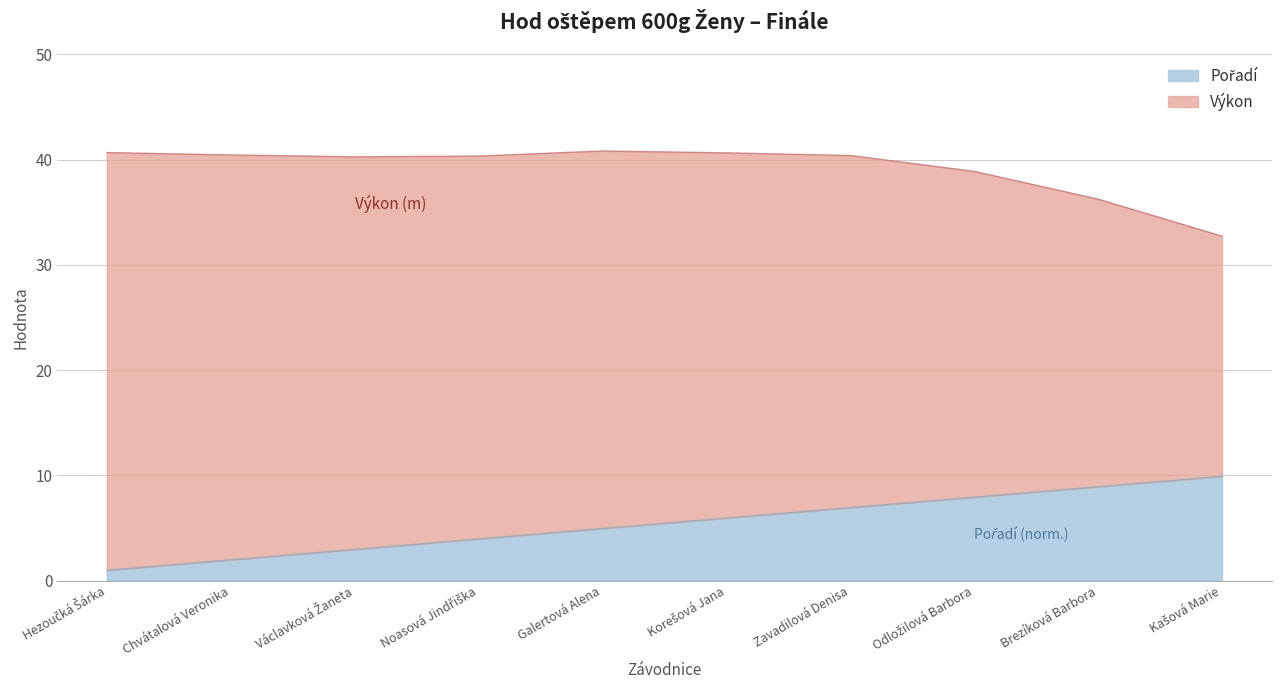

What is the change in value from Galertová Alena to Odložilová Barbora?

+3.0